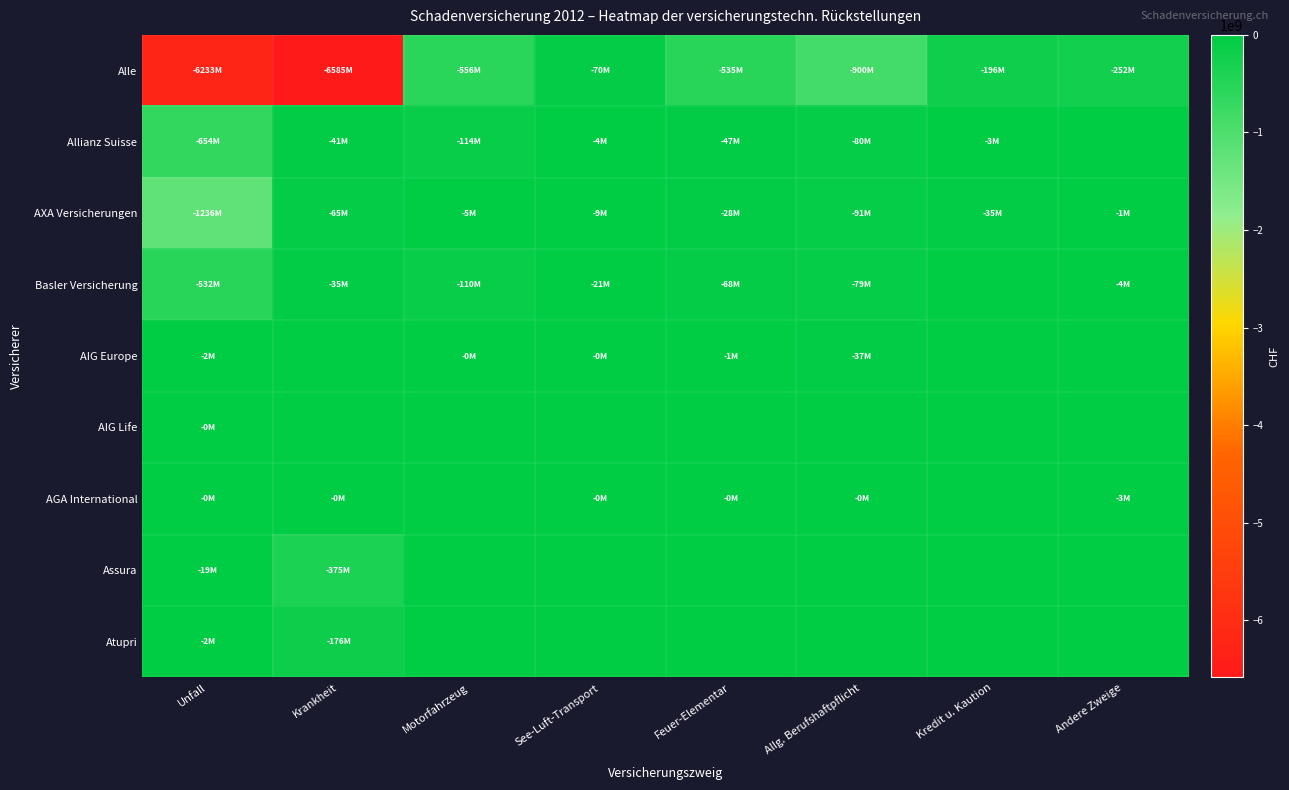

Rank the series at Kredit u. Kaution from highest to lowest value.

Basler Versicherung, AIG Europe, AIG Life, AGA International, Assura, Atupri, Allianz Suisse, AXA Versicherungen, Alle